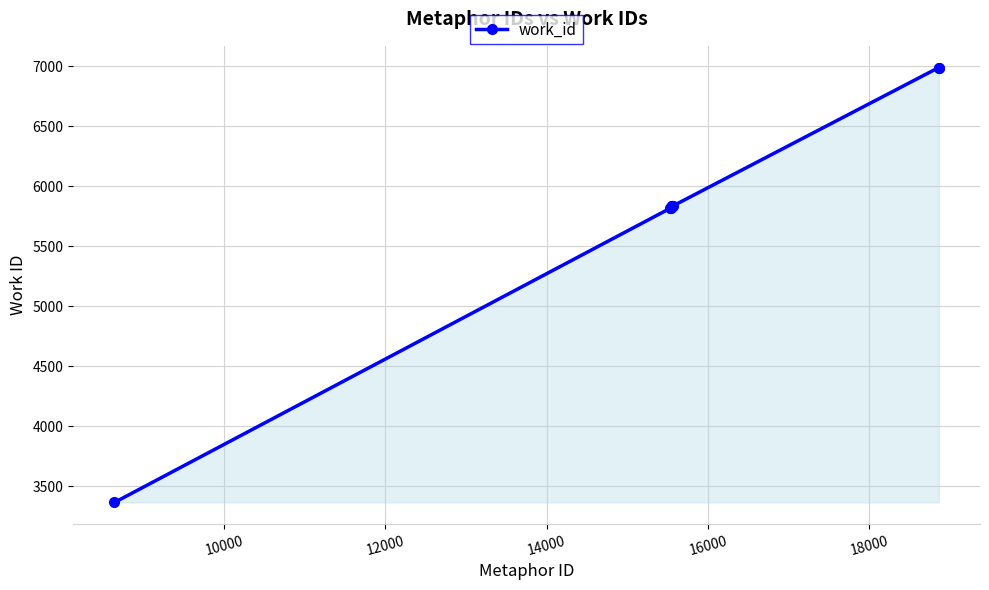

What is the value of the 7th point from the left?

5834